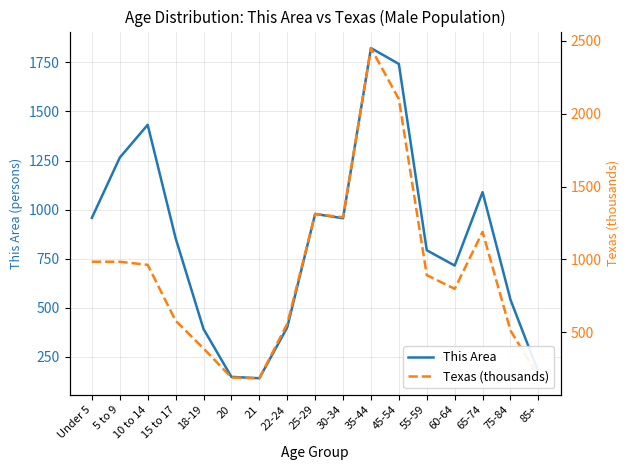

At which label does Texas (thousands) first exceed 892?

Under 5